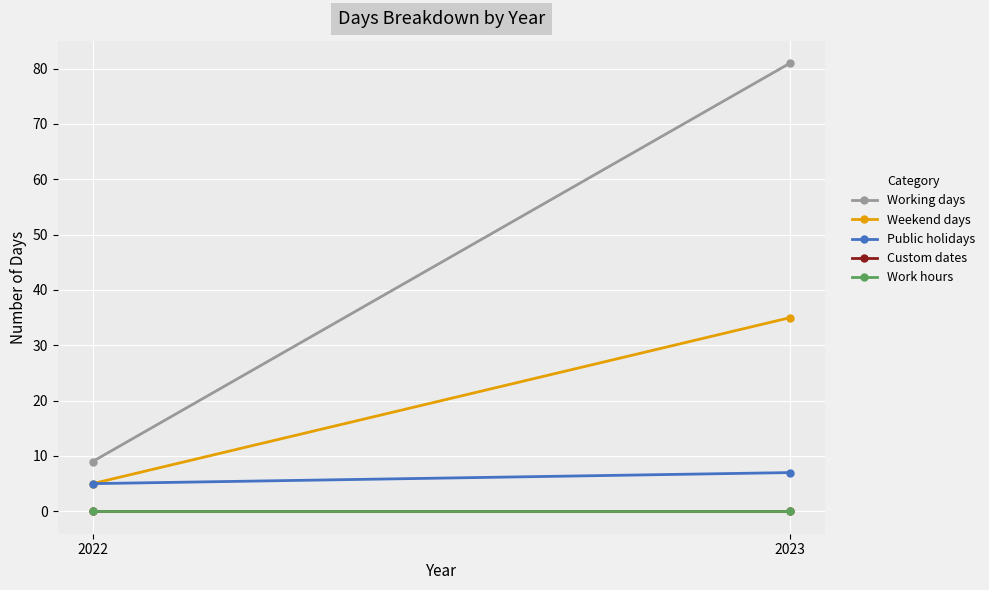

What are all the series names shown in the legend?

Working days, Weekend days, Public holidays, Custom dates, Work hours